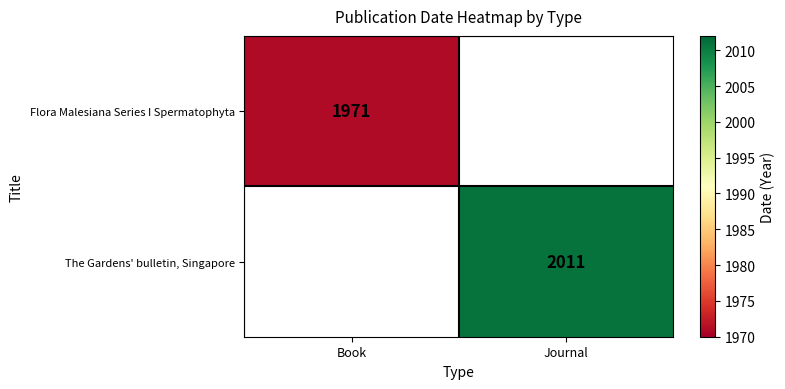

What is the greatest value displayed?

2011.0